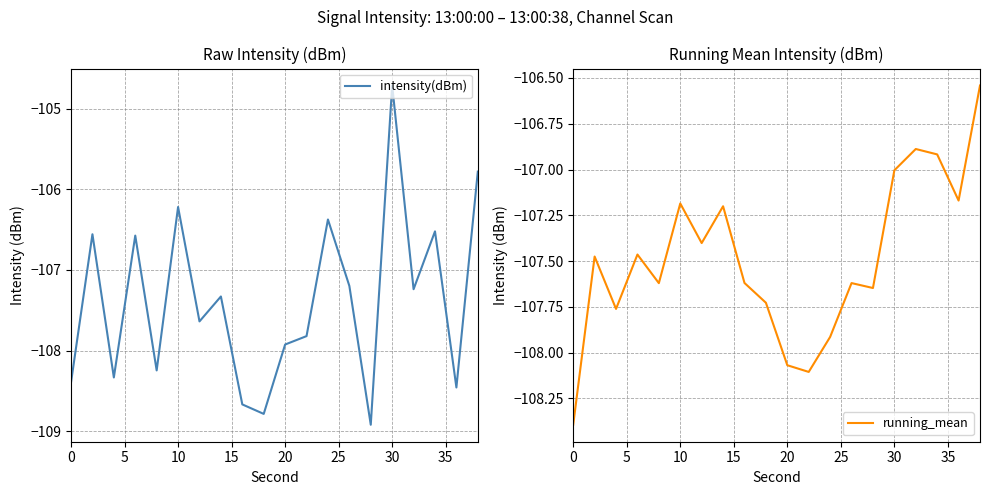

True or false: running_mean and intensity(dBm) intersect in this chart.

True